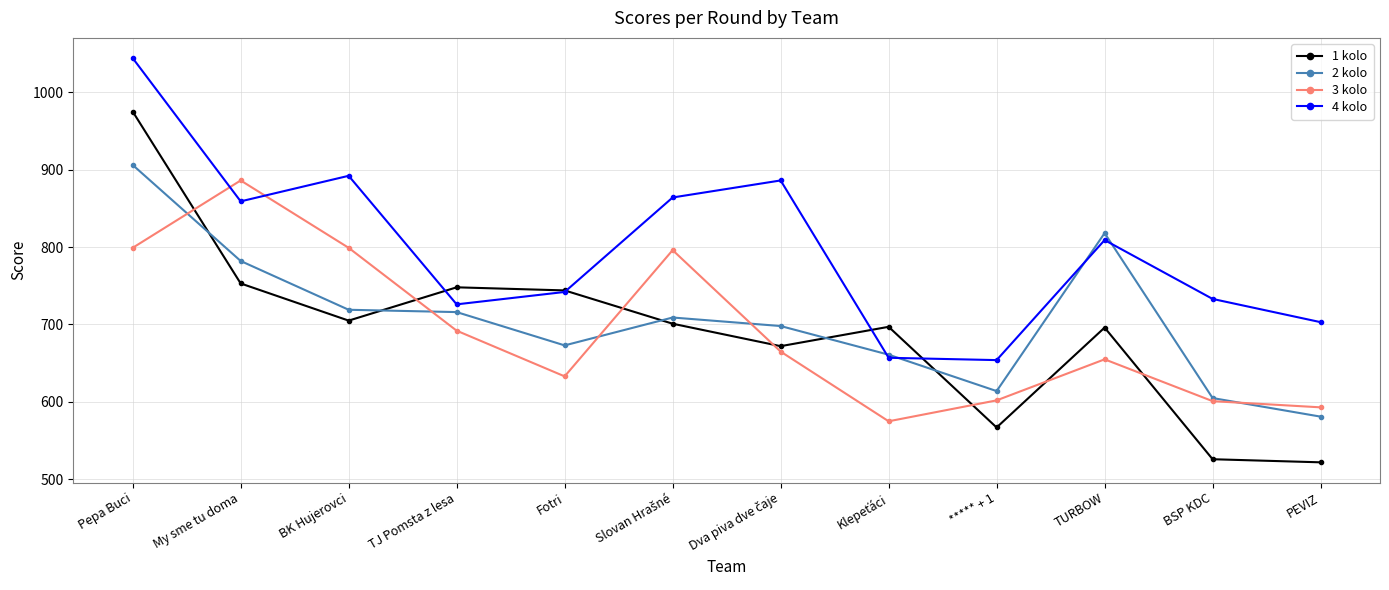

What is the maximum value shown in the chart?

1044